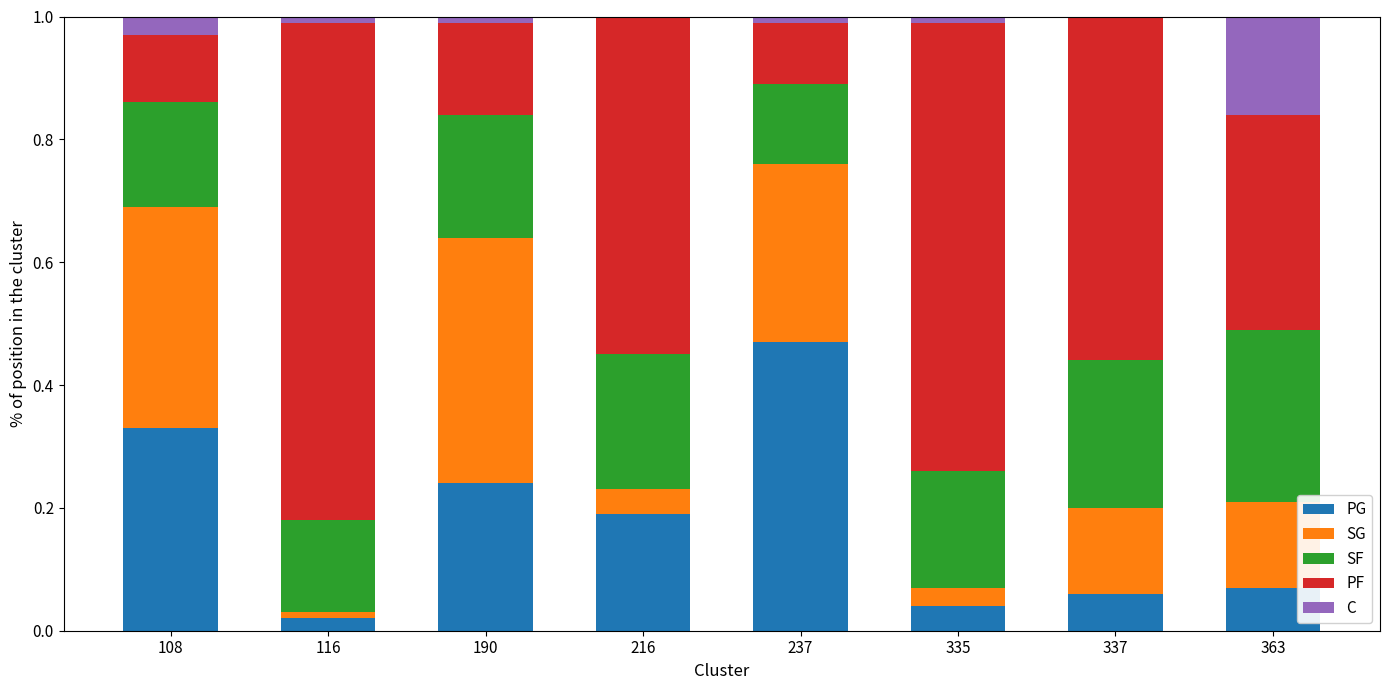

Which category has the highest value in the PG series?

237